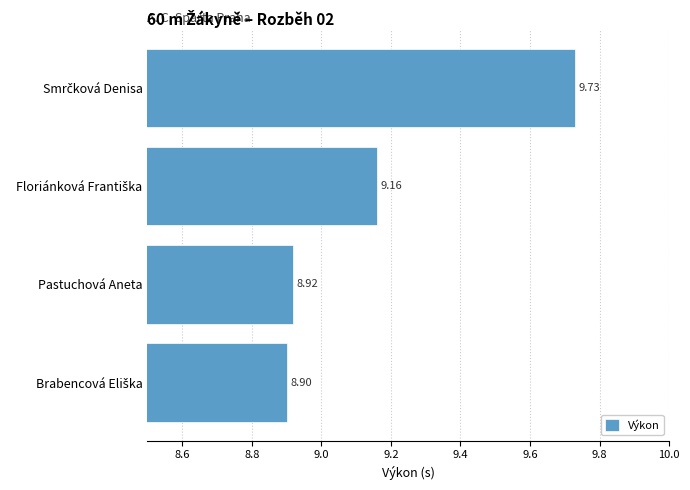

What is the minimum value shown in the chart?

8.9